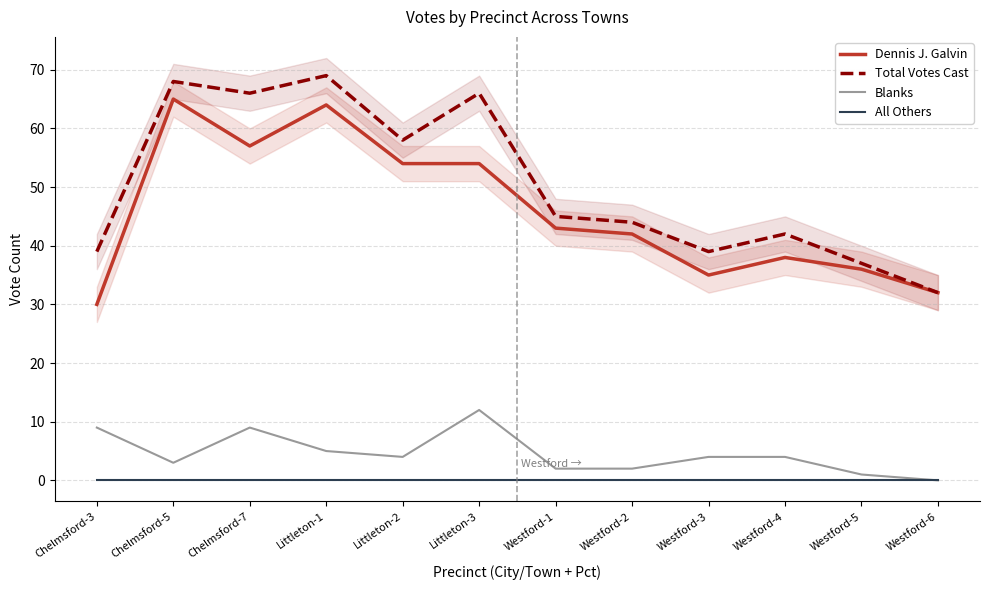

What is the total value across all series at Westford-1?

90